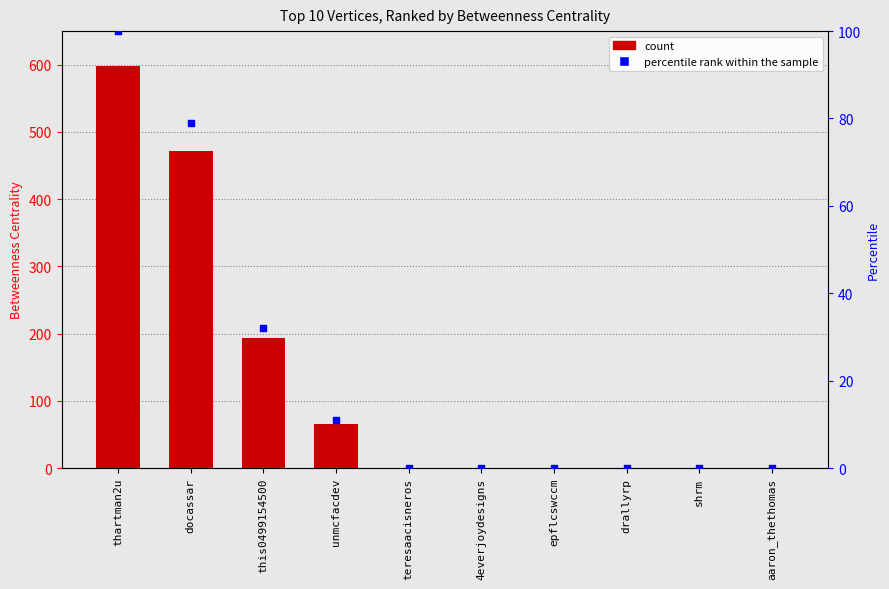

What is the total value across all series at unmcfacdev?

76